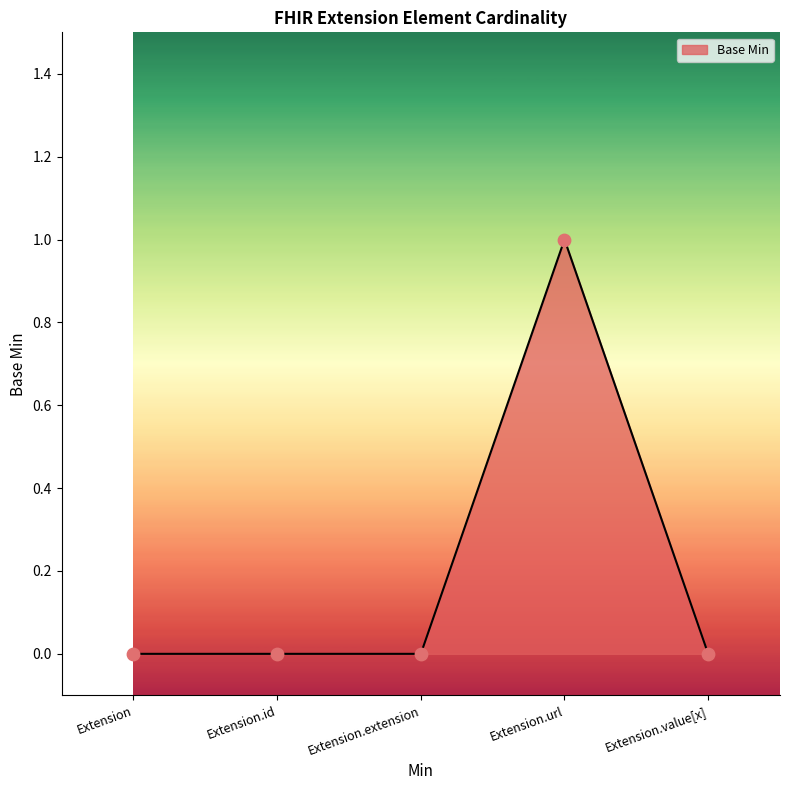

What is the change in value from Extension to Extension.url?

+1